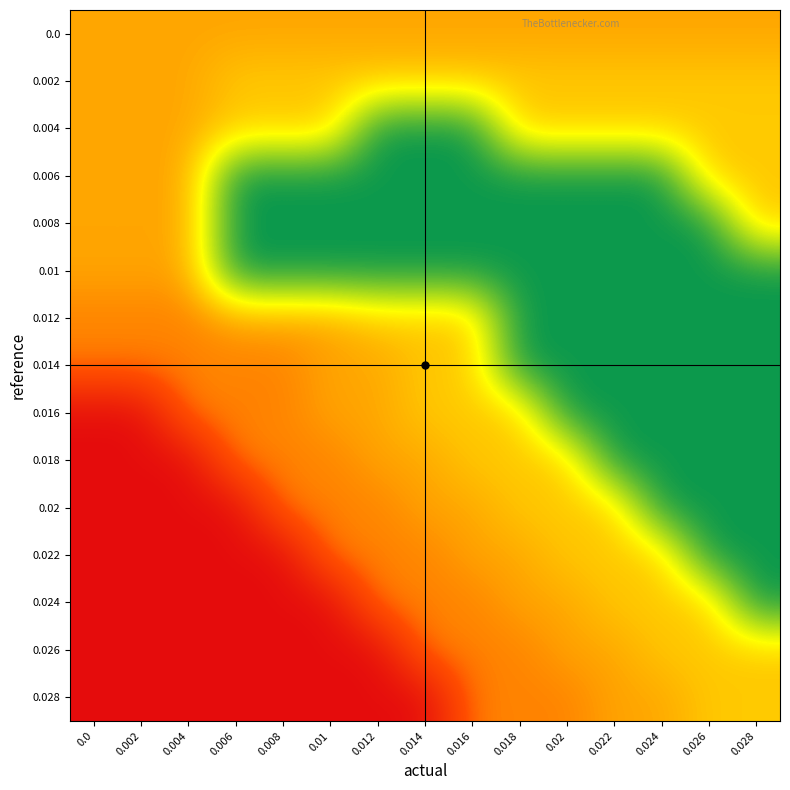

How many data points does each series have?

15